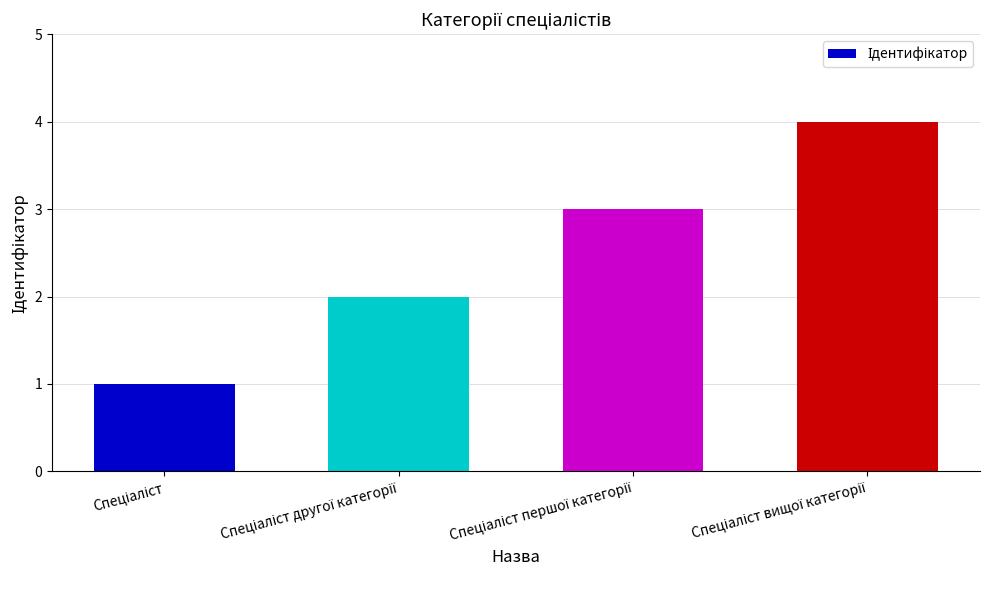

What is the difference between the maximum and minimum values?

3